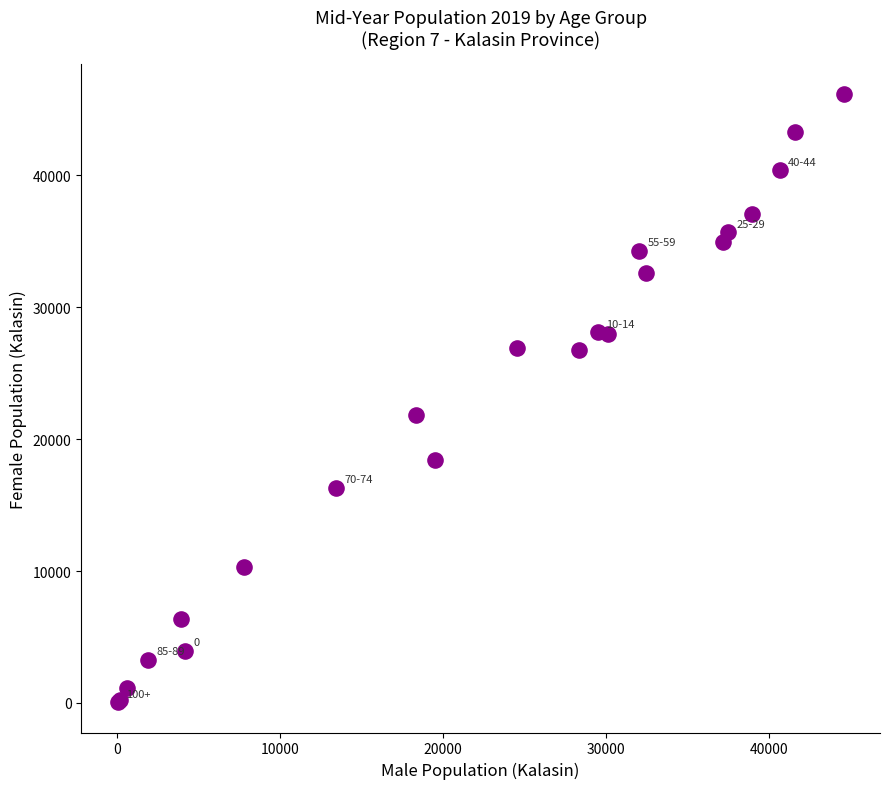

What Y value in the scatter plot is closest to 23104?

21817